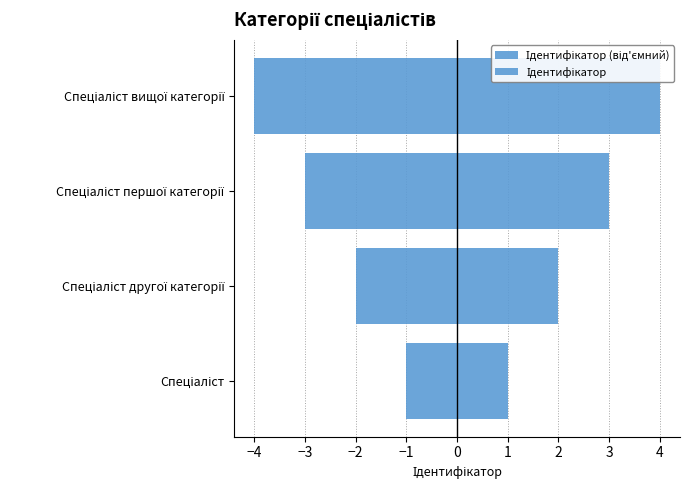

How many Ідентифікатор values are between 2 and 4?

3